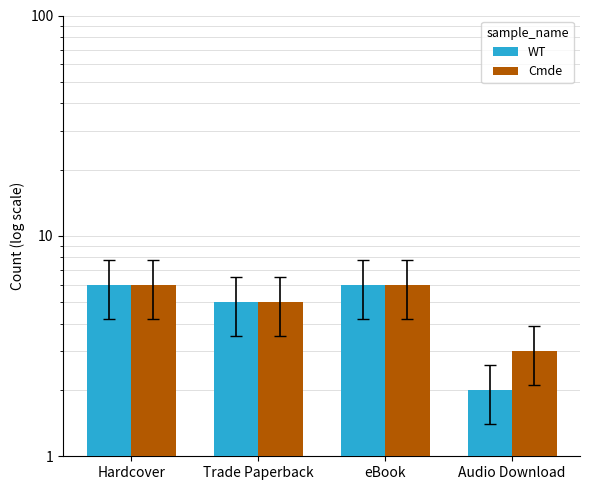

What is the minimum value for Cmde?

3